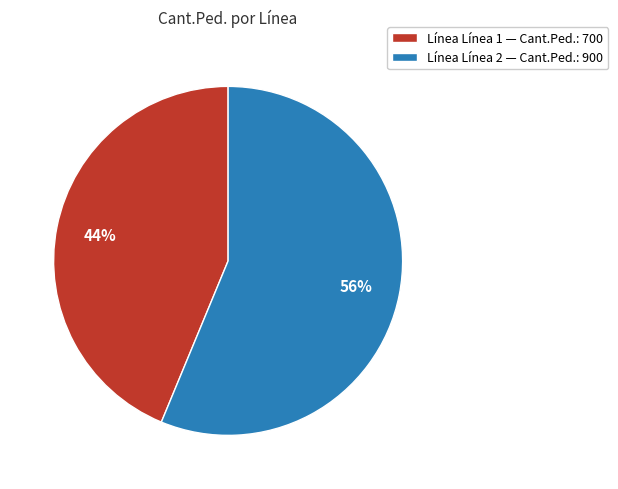

To the nearest percent, what percentage of the pie is Línea Línea 1 — Cant.Ped.: 700?

44%